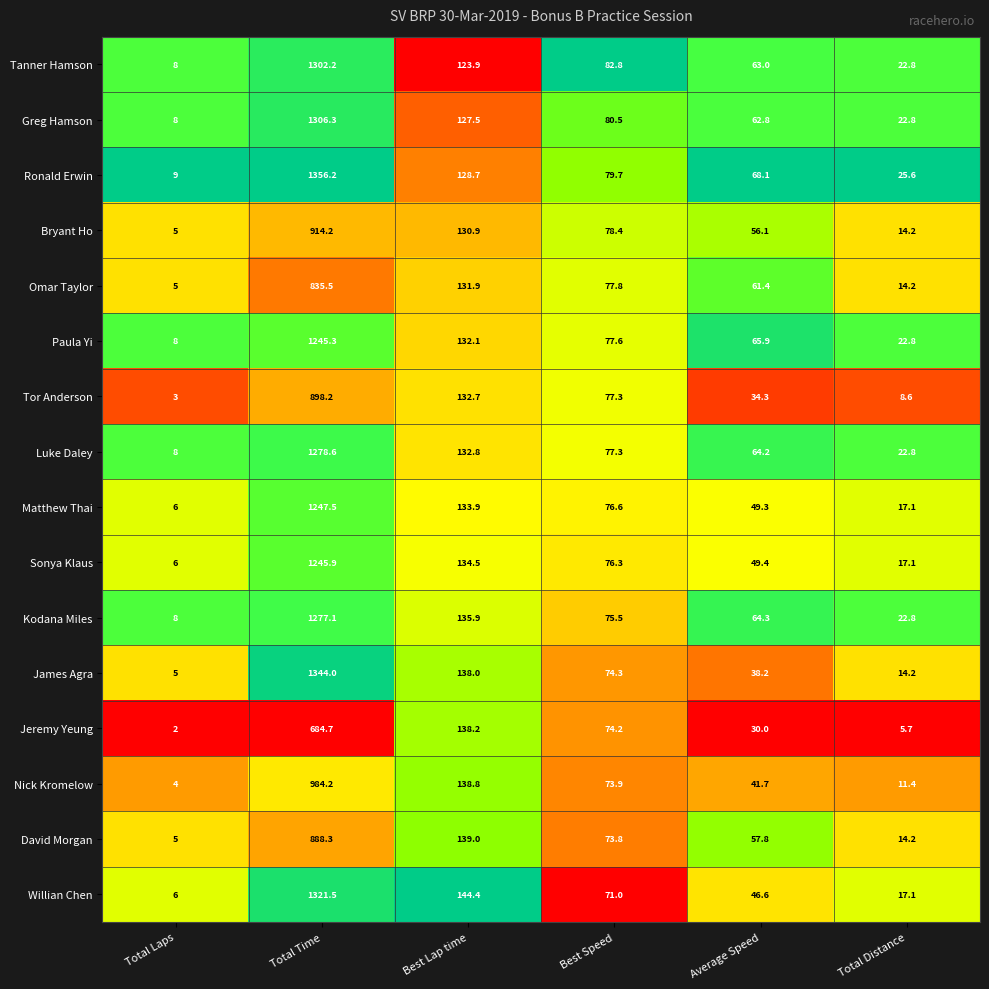

At which category does the chart reach its peak across all series?

Total Time